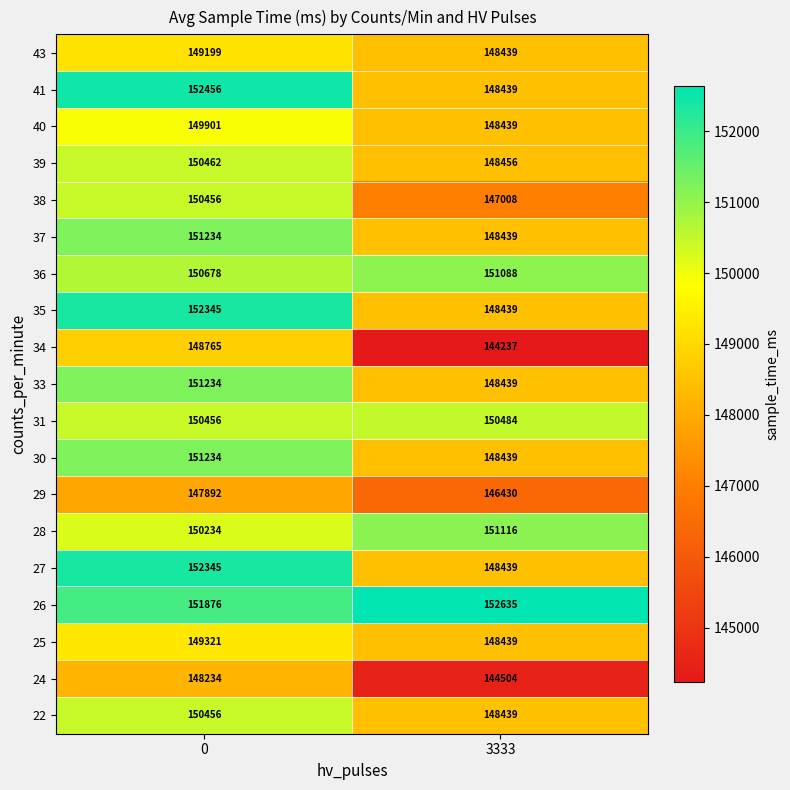

What is the smallest value displayed?

144237